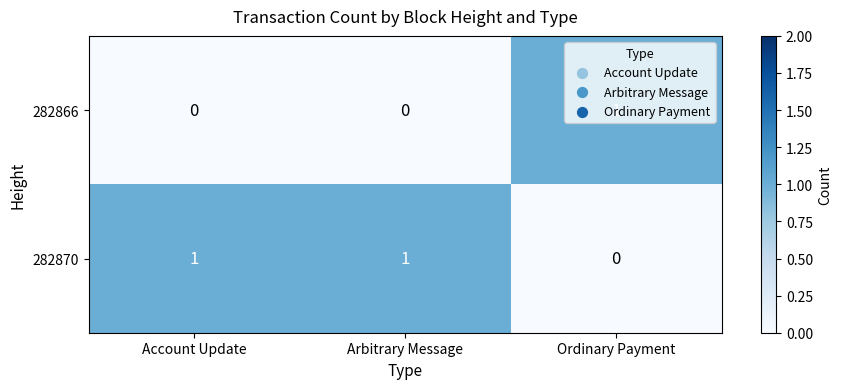

How many categories are shown in the chart?

3